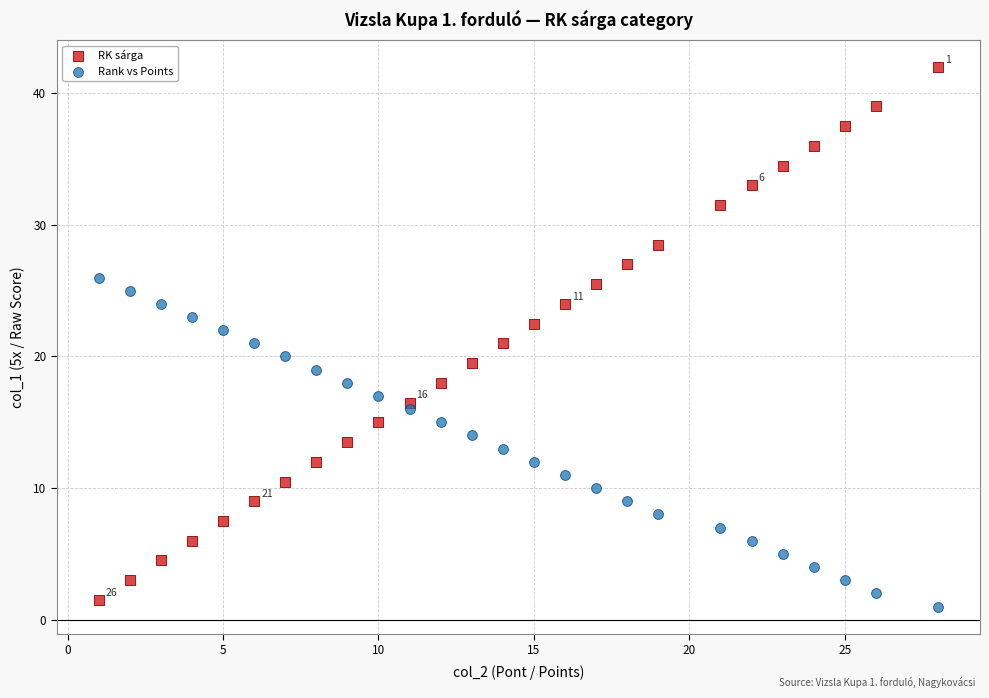

Which series reaches the maximum Y coordinate?

RK sárga